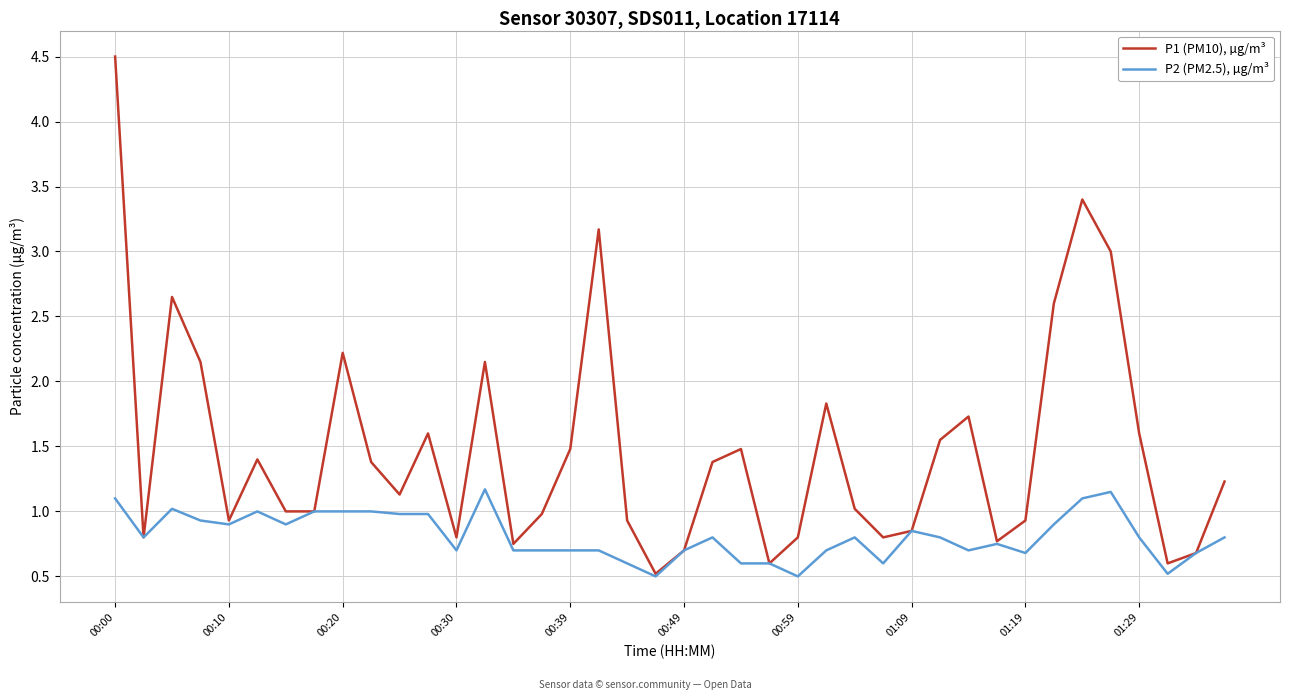

What is the minimum value shown in the chart?

0.5